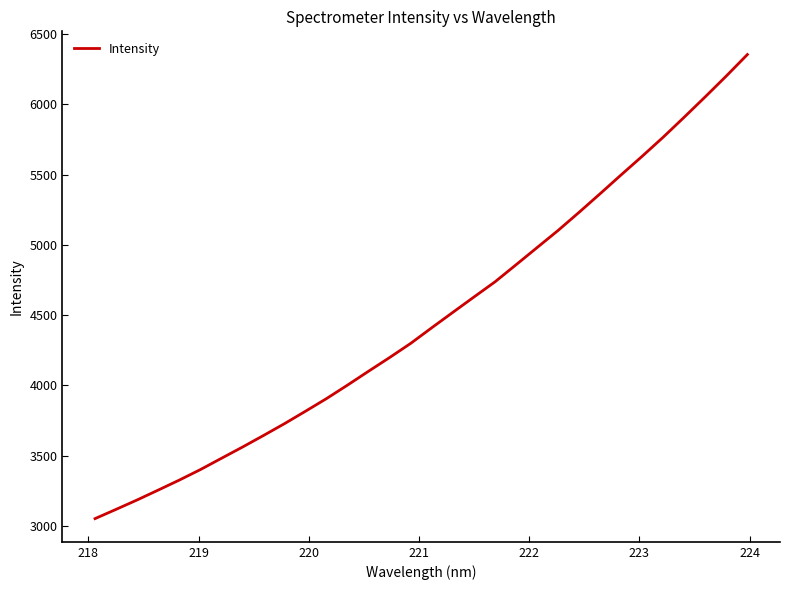

What is the greatest value displayed?

6353.3